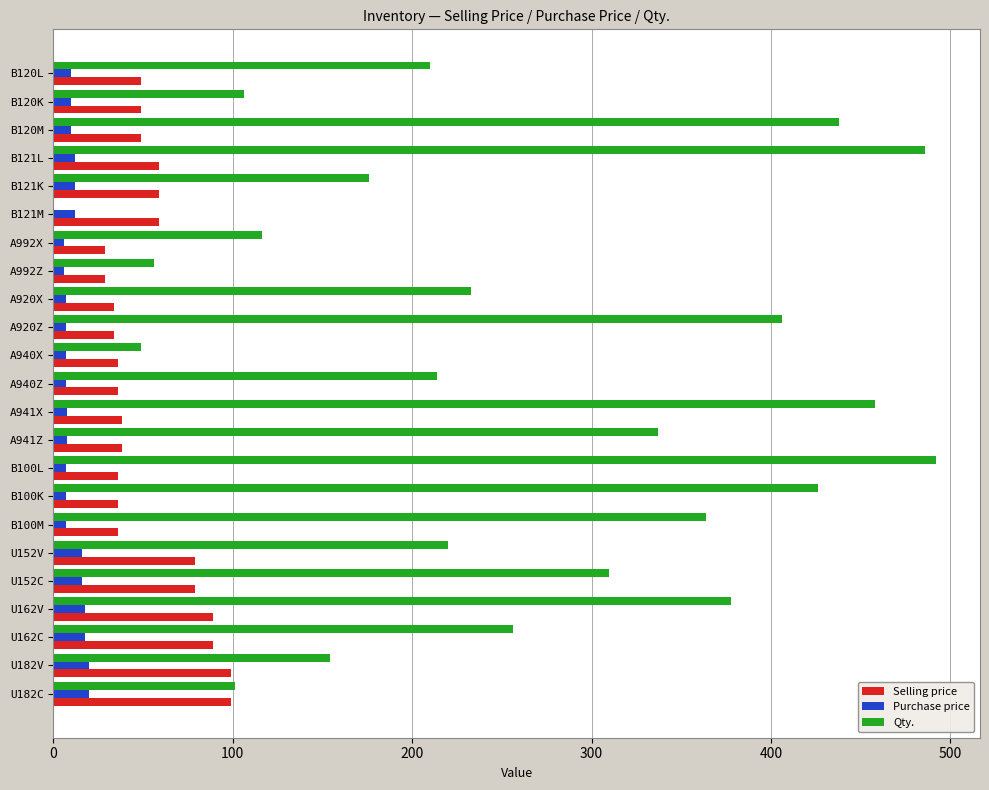

Which series changed the most between B120L and B120K?

Qty.